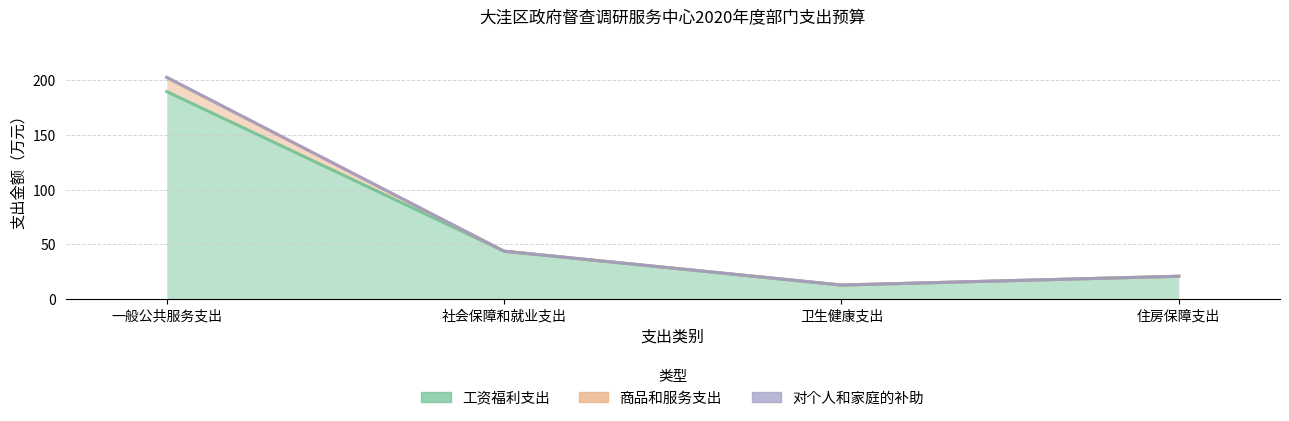

In 商品和服务支出, how many points are lower than both neighbors (excluding endpoints)?

1